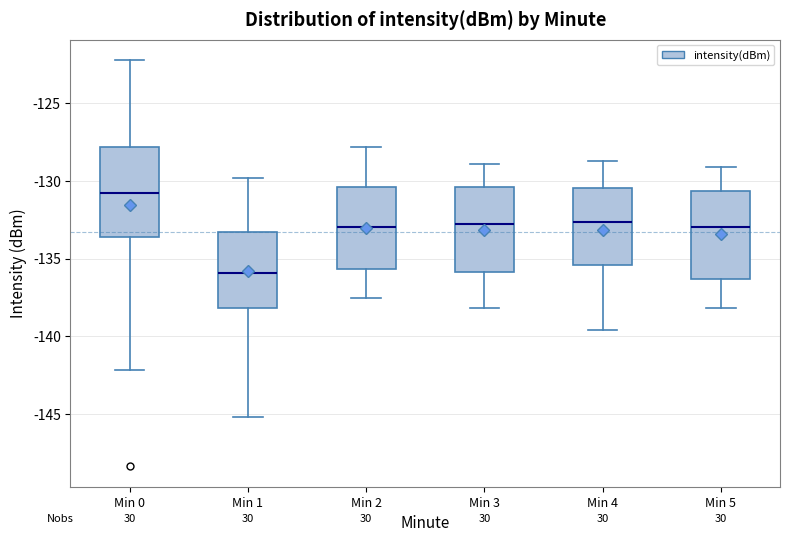

Reading left to right, read every box against the y-axis: the position of its median line, the range the box covers, and the ends of its whiskers. The values are not printed on the chart, so give them approximately, as read against the axis.

Min 0: median -131.0, box -133.5 to -128.0, whiskers -142.0 to -122.0
Min 1: median -136.0, box -138.0 to -133.5, whiskers -145.0 to -130.0
Min 2: median -133.0, box -135.5 to -130.5, whiskers -137.5 to -128.0
Min 3: median -132.5, box -136.0 to -130.5, whiskers -138.0 to -129.0
Min 4: median -132.5, box -135.5 to -130.5, whiskers -139.5 to -128.5
Min 5: median -133.0, box -136.5 to -130.5, whiskers -138.0 to -129.0